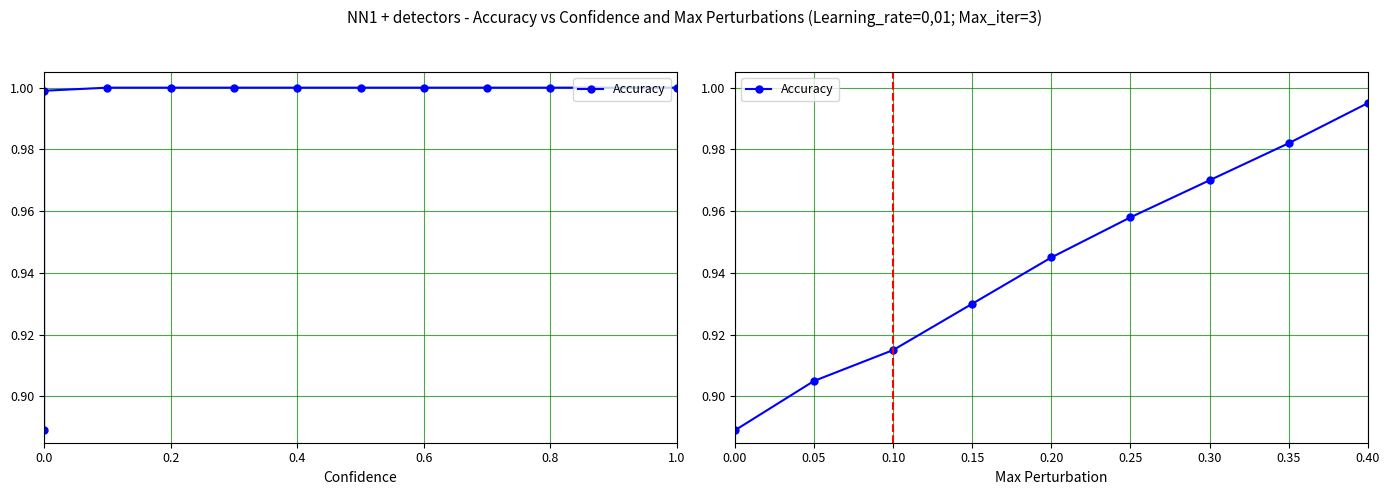

True or false: the data shows 1.0 at 0.40.

True